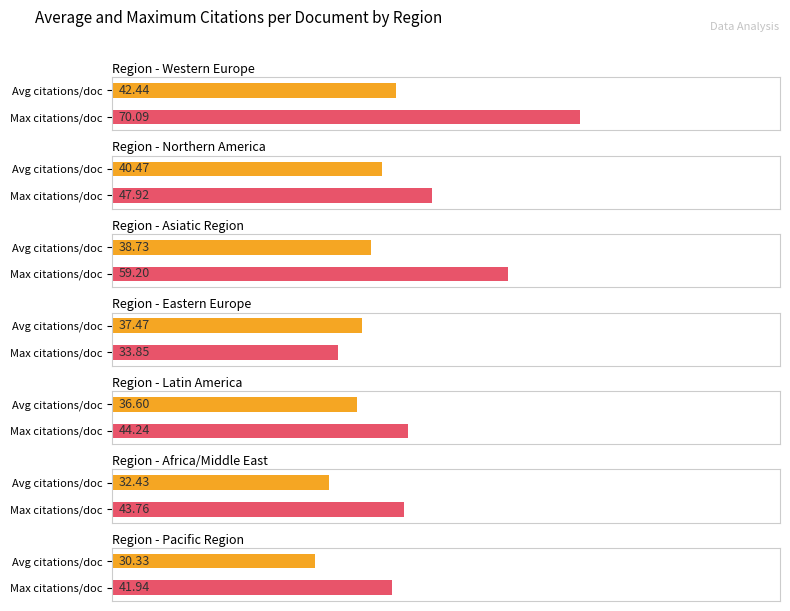

The value of Citations per document at 6 is 30.3. True or false?

True